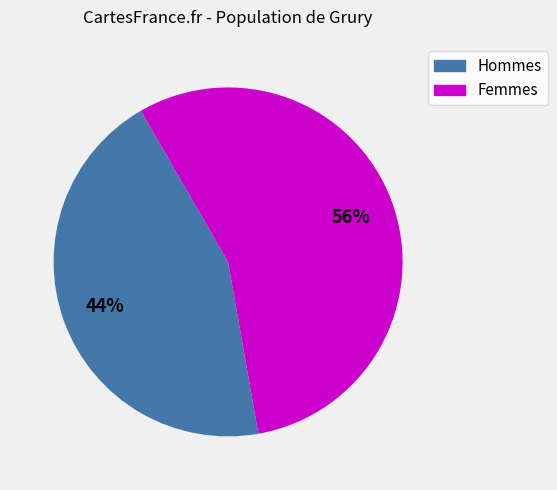

To the nearest percent, what is the average slice percentage?

50%